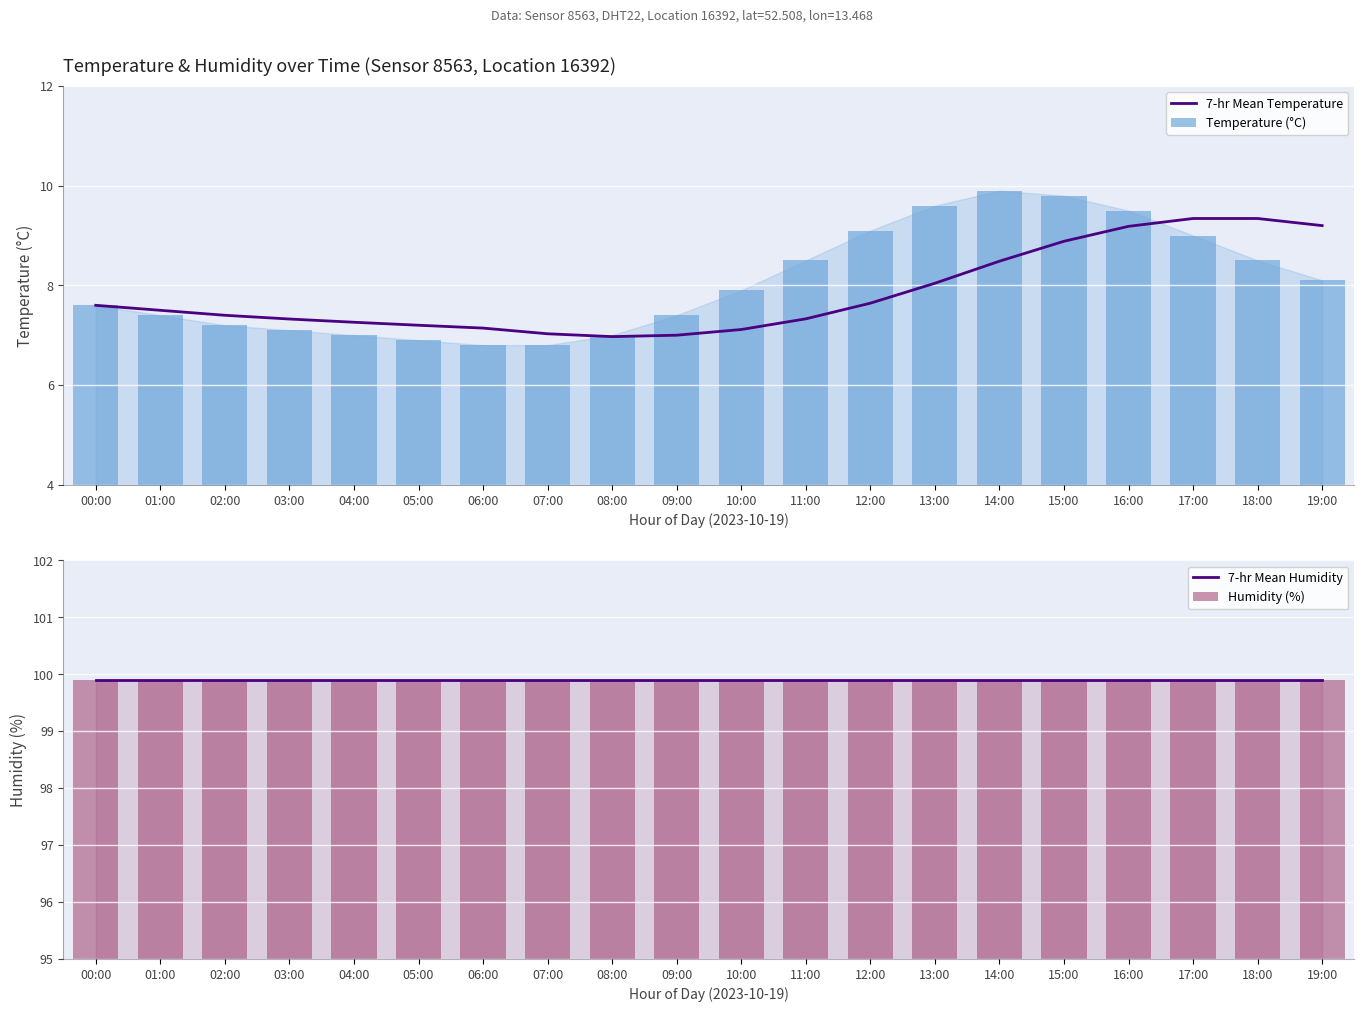

What is the value of the Temperature (°C) bar at the 18th from the left?

9.0